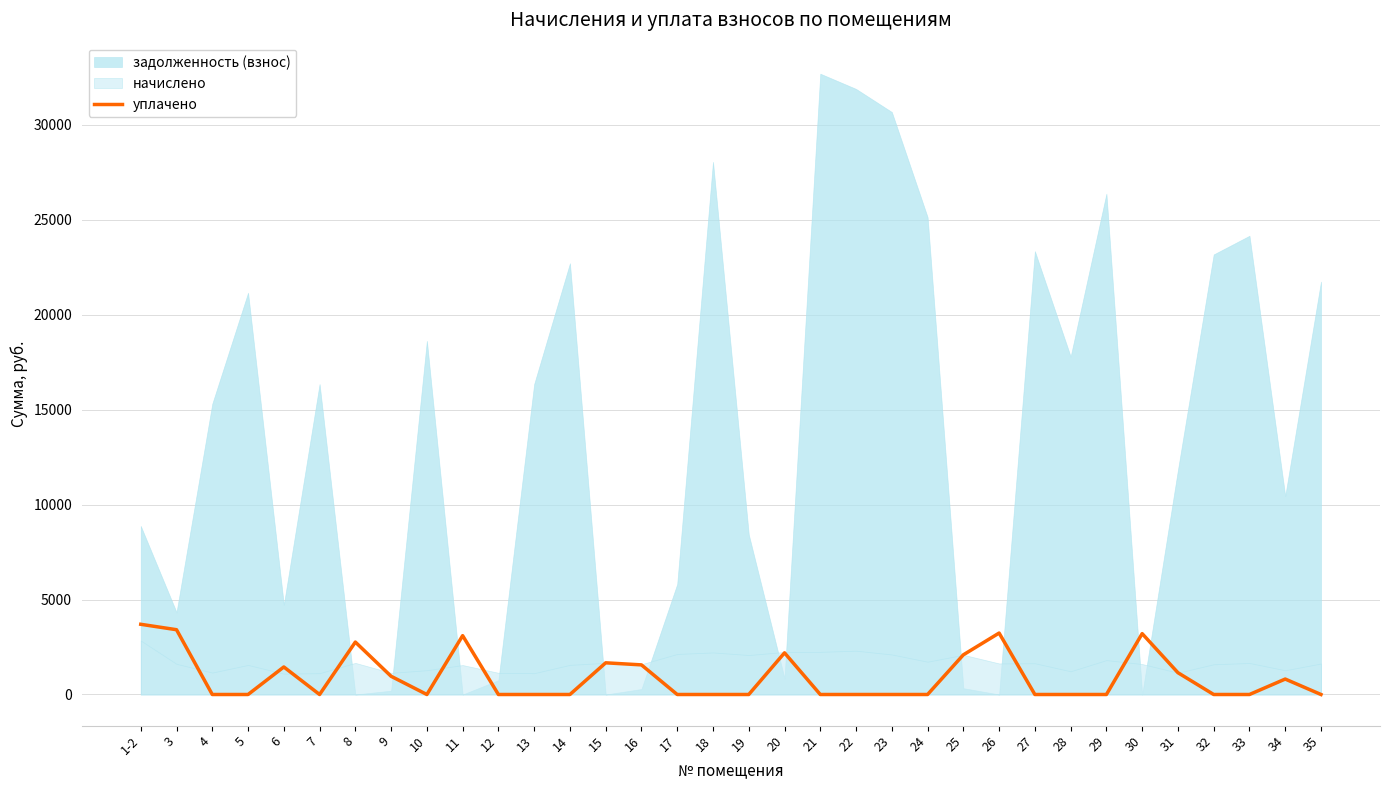

How many interior local peaks (higher than both neighbors) does the data have?

8